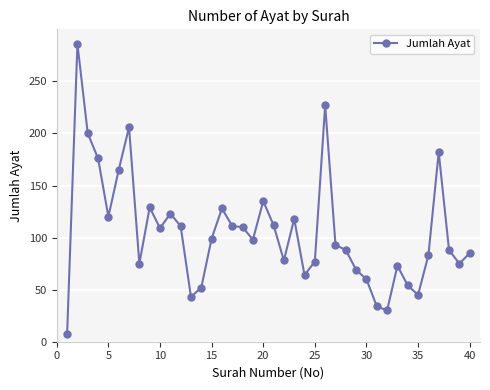

What is the value of the 33rd point from the left?

73